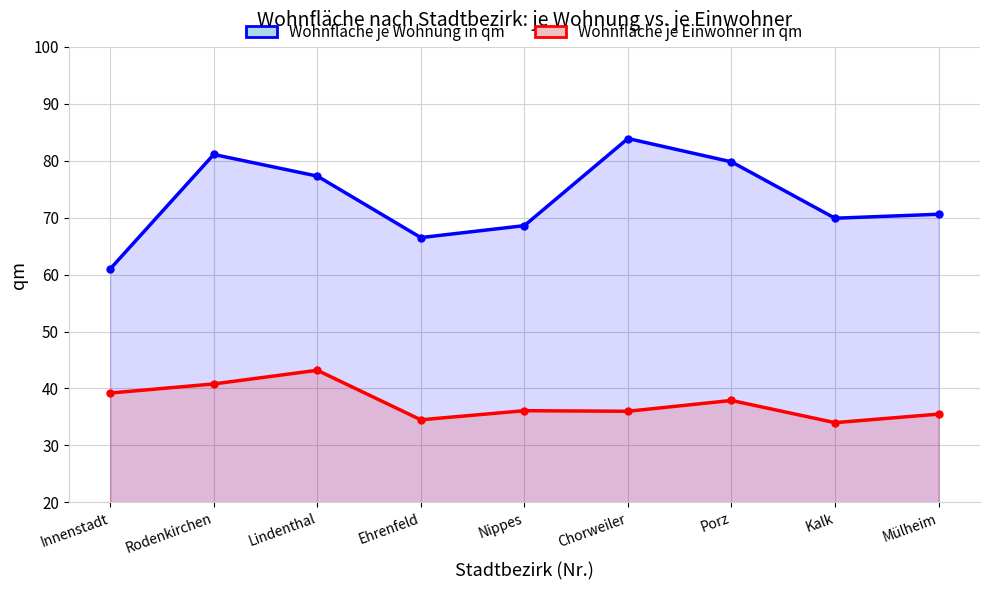

True or false: Wohnfläche je Einwohner in qm and Wohnfläche je Wohnung in qm intersect in this chart.

False